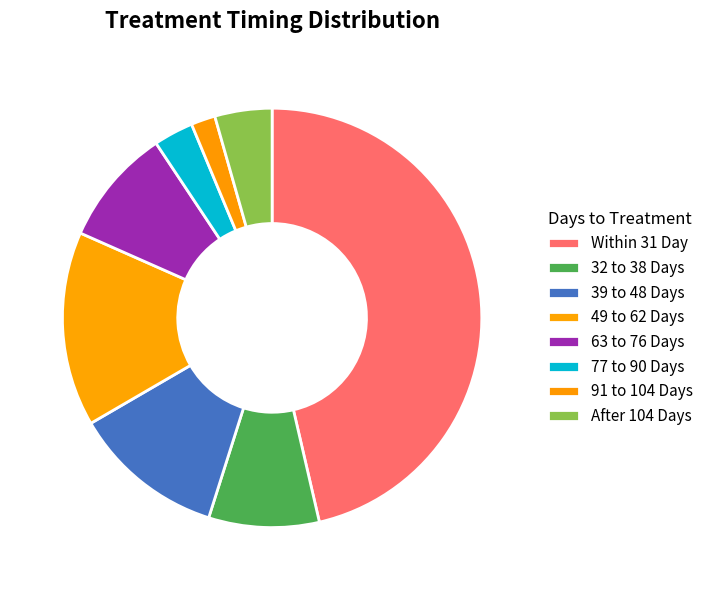

Count the number of slices in the pie.

8